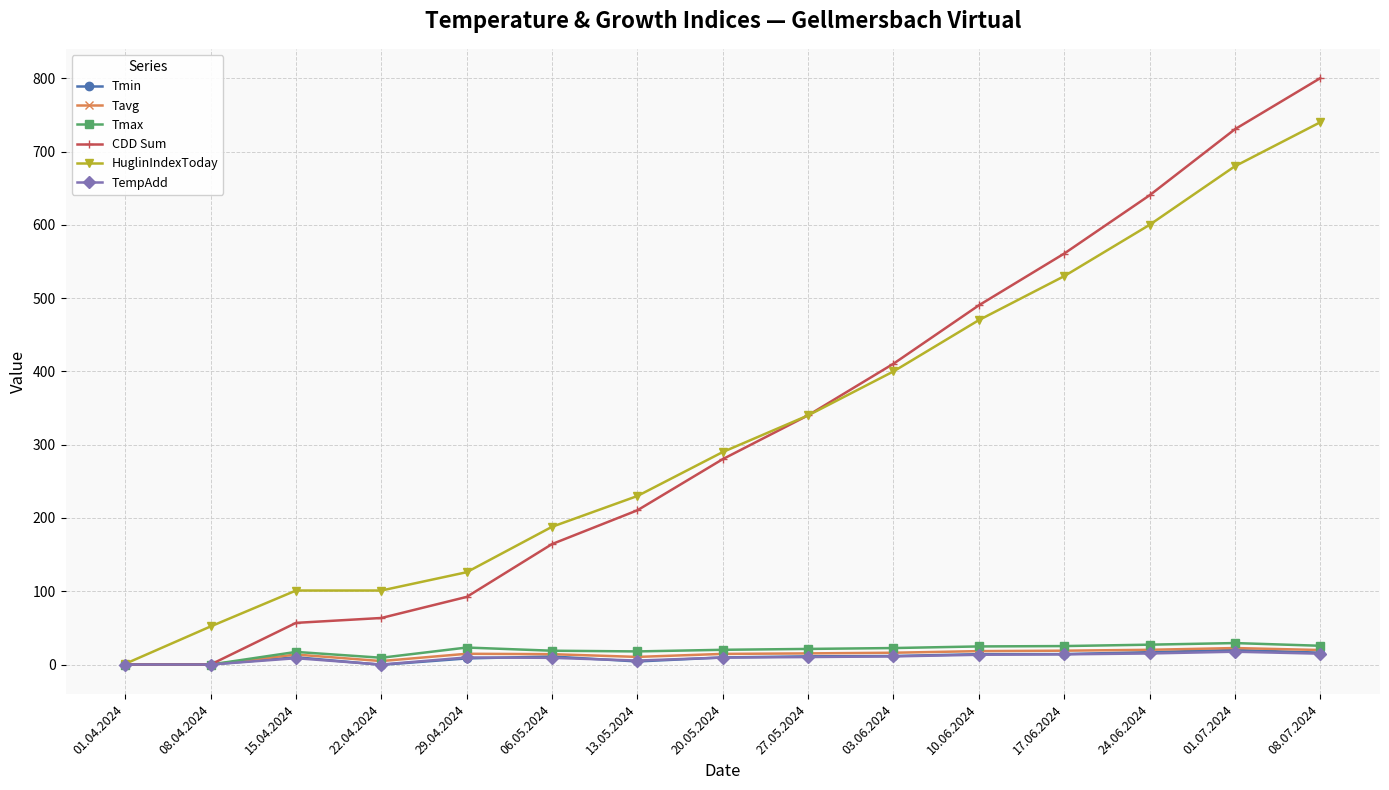

At which category does the chart reach its peak across all series?

08.07.2024